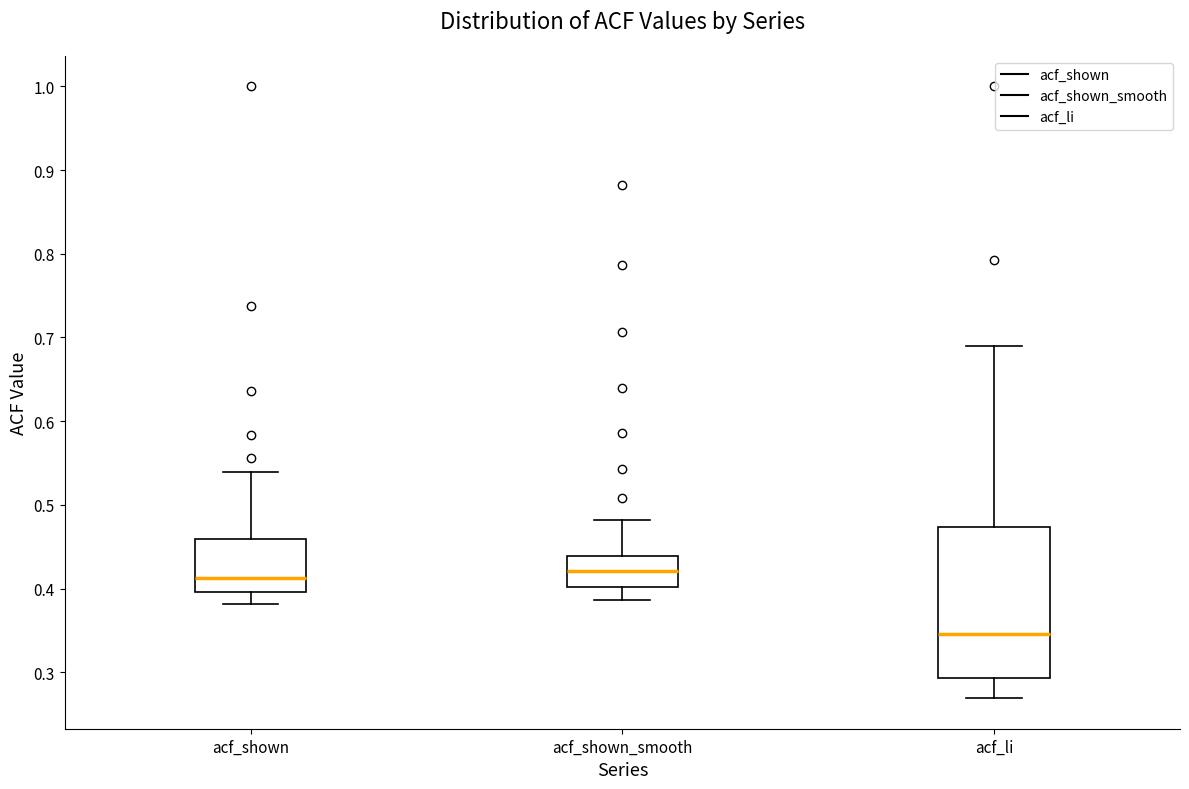

Reading left to right, read every box against the y-axis: the position of its median line, the range the box covers, and the ends of its whiskers. The values are not printed on the chart, so give them approximately, as read against the axis.

acf_shown: median 0.41, box 0.40 to 0.46, whiskers 0.38 to 0.54
acf_shown_smooth: median 0.42, box 0.40 to 0.44, whiskers 0.39 to 0.48
acf_li: median 0.35, box 0.29 to 0.47, whiskers 0.27 to 0.69